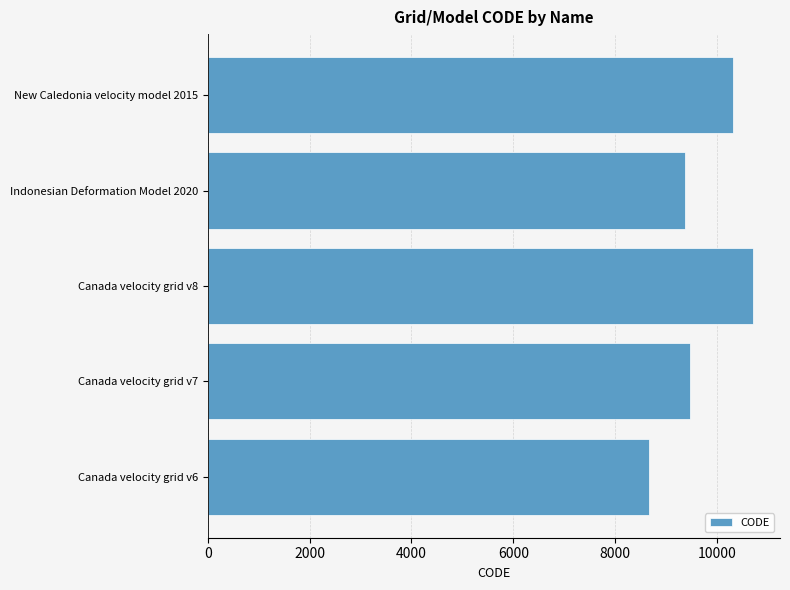

At which label is the value closest to 9691?

Canada velocity grid v7